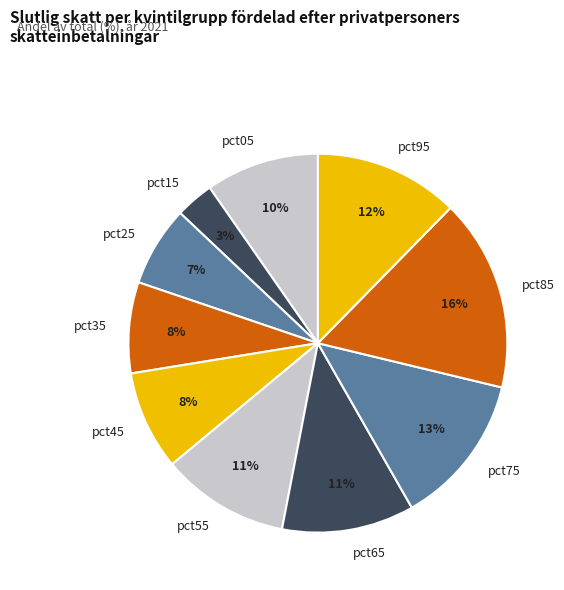

How many slices are in this pie chart?

10